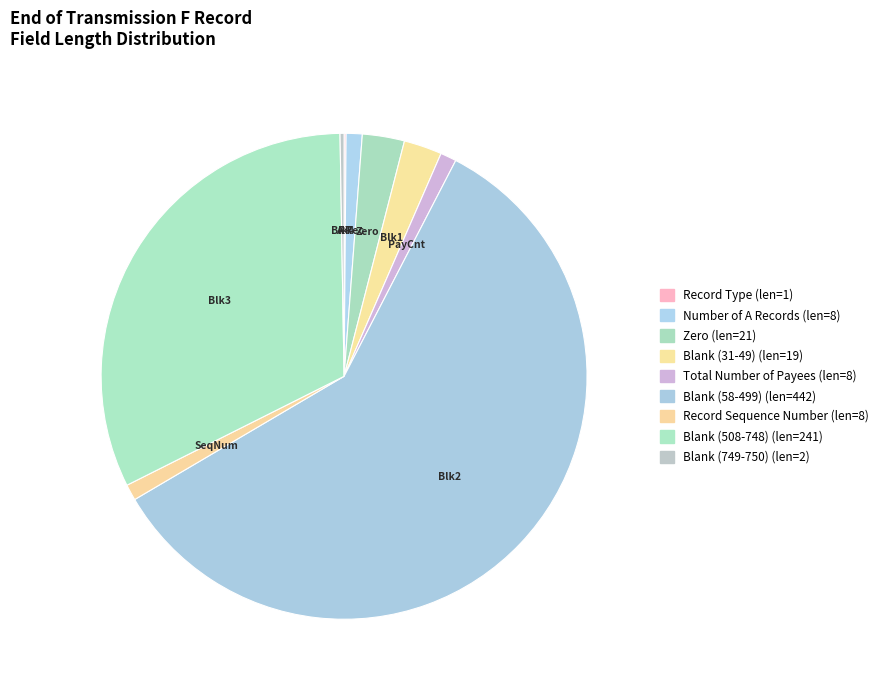

Which has a higher value, Blank (749-750) or Blank (508-748)?

Blank (508-748)